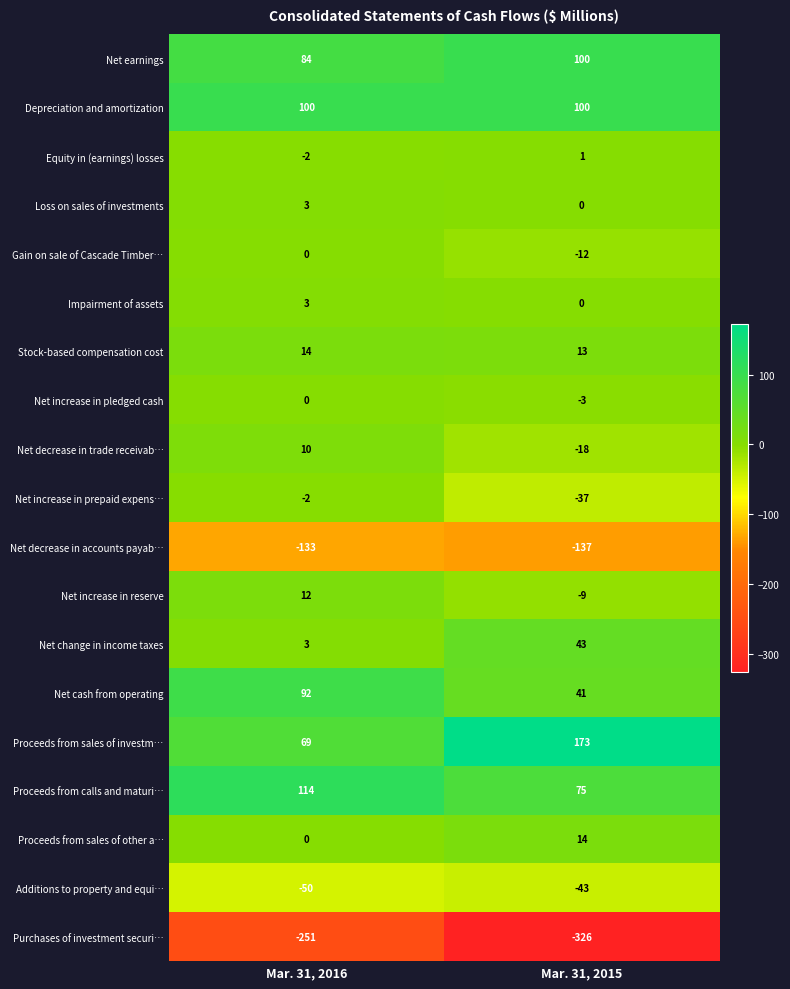

The value of Depreciation and amortization at Mar. 31, 2016 is 23. True or false?

False